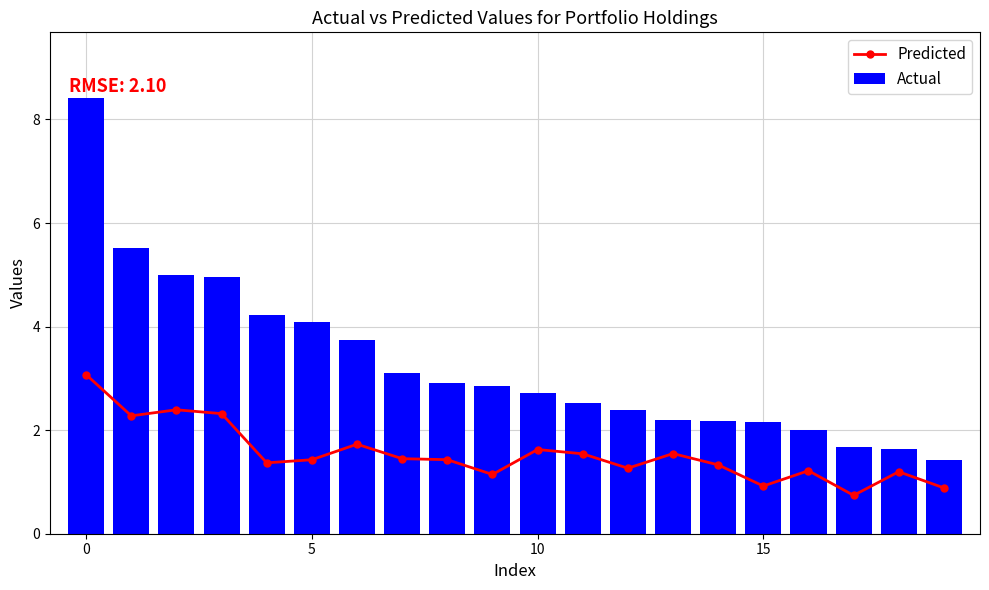

Which series has the largest total across all categories?

Actual